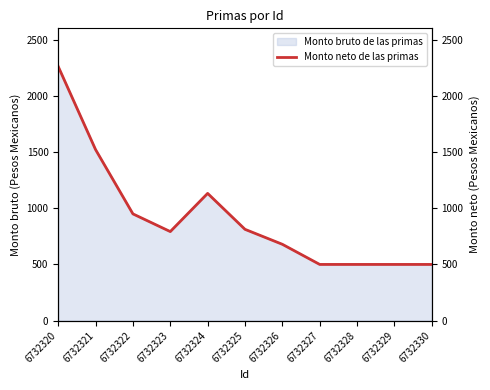

At which category does the data reach its first local peak?

6732324